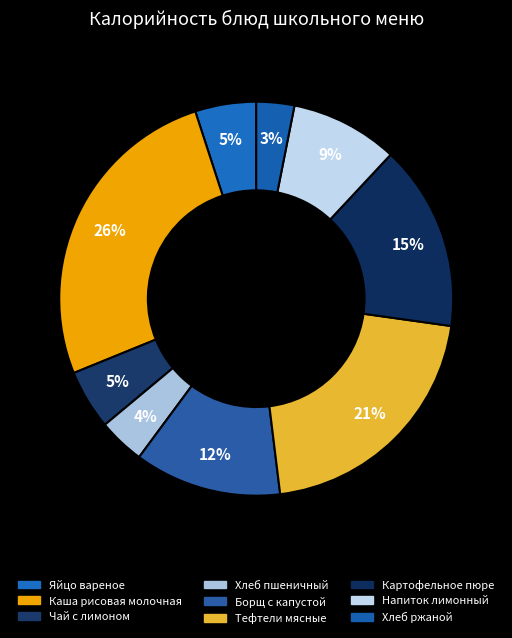

Combined, do Картофельное пюре and Борщ с капустой account for over 50%?

No